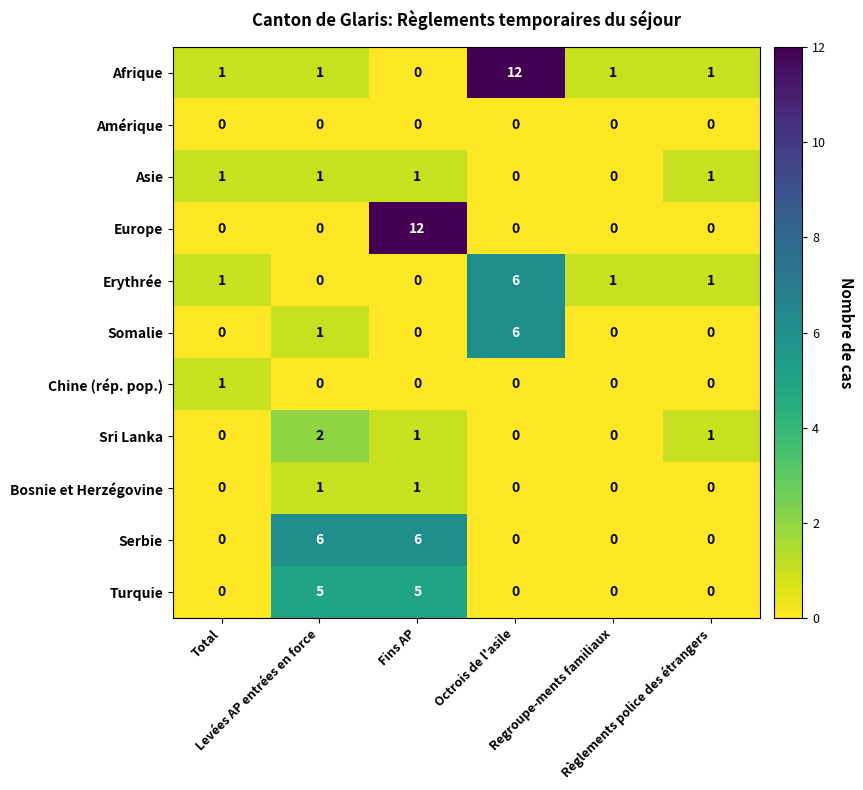

What is the difference between the maximum and minimum values in the Serbie series?

6